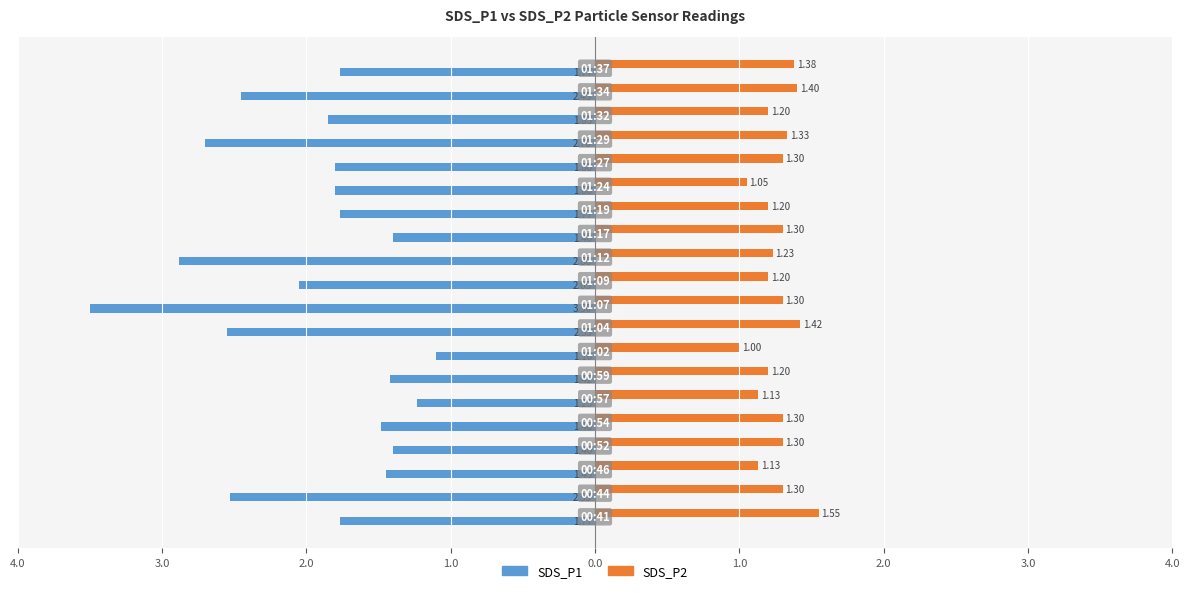

What is the difference between the maximum and minimum values in the SDS_P1 series?

2.4